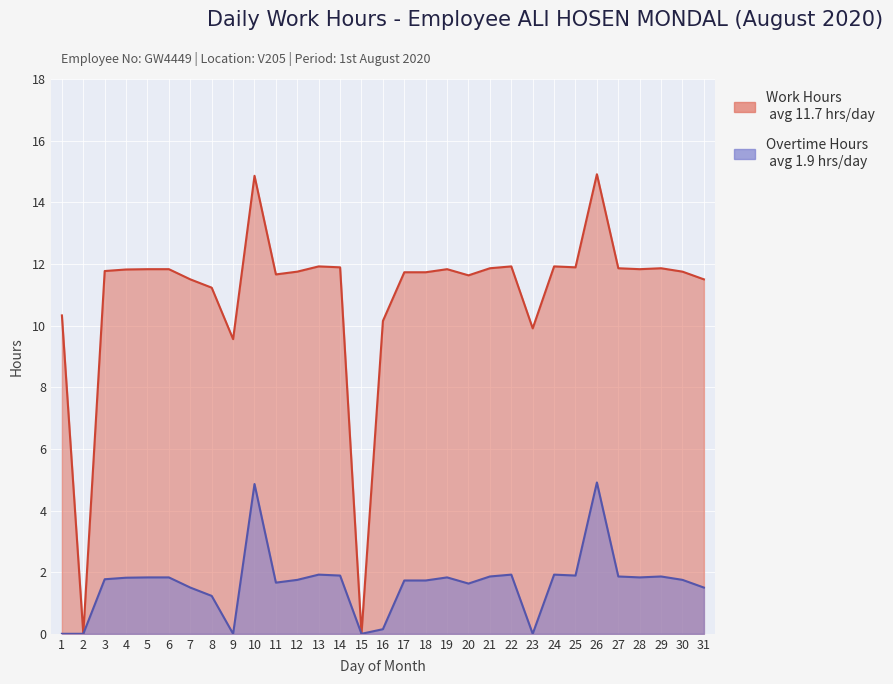

Is it true that Work Hours equals 11.7 at 11?

True